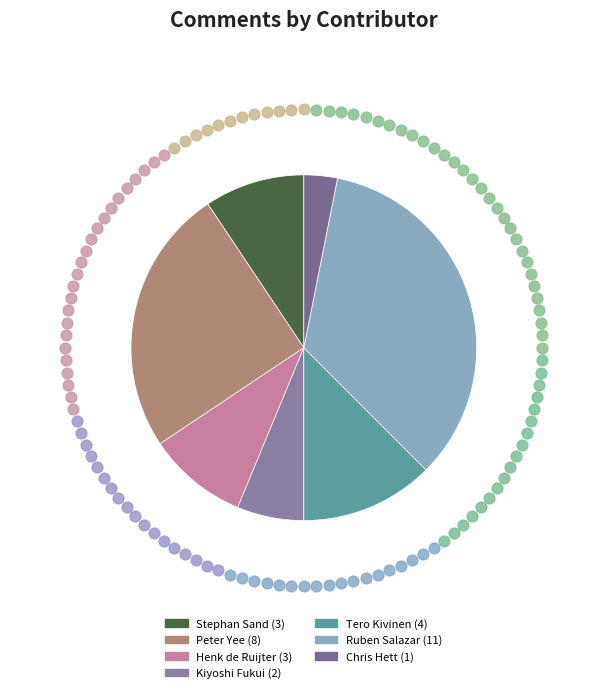

Between Ruben Salazar and Henk de Ruijter, which is larger?

Ruben Salazar